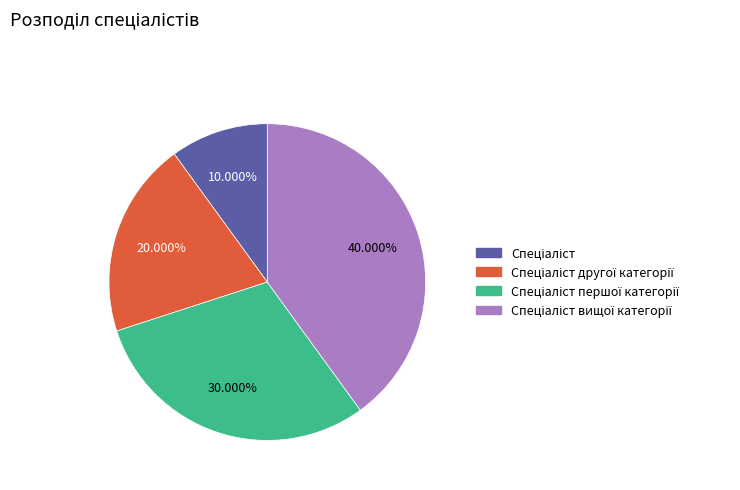

Does any single category account for the majority?

No